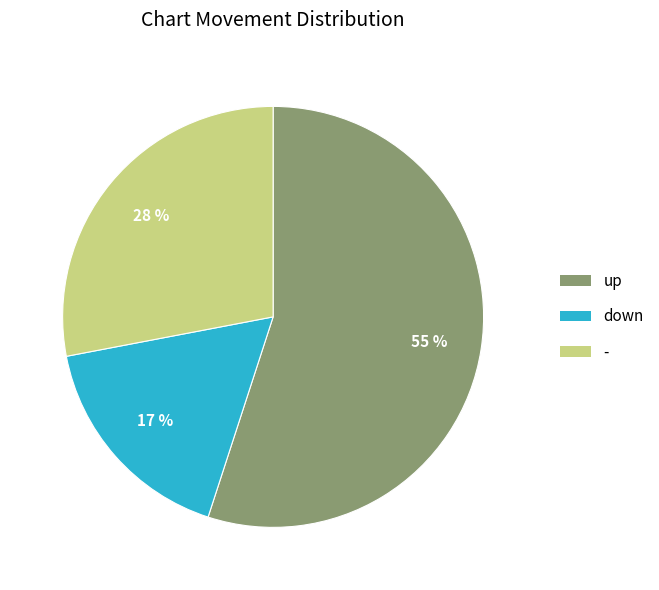

Do up and - together represent more than half of the pie?

Yes